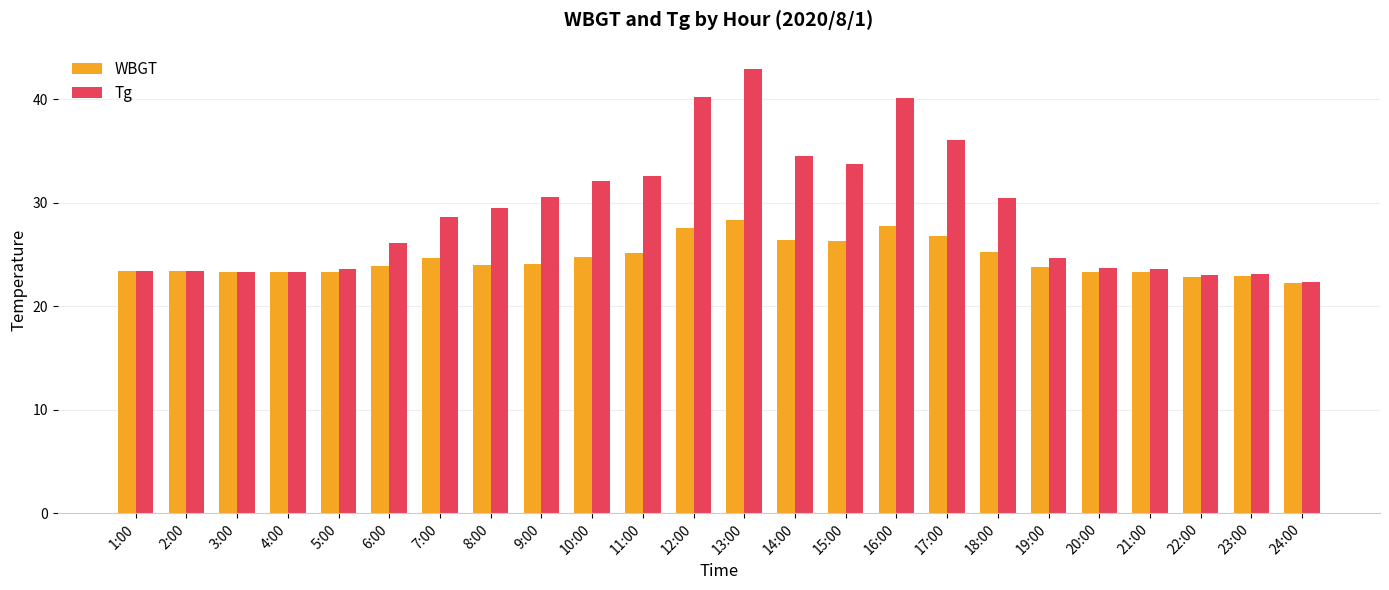

What is the label of the 6th bar from the left?

6:00